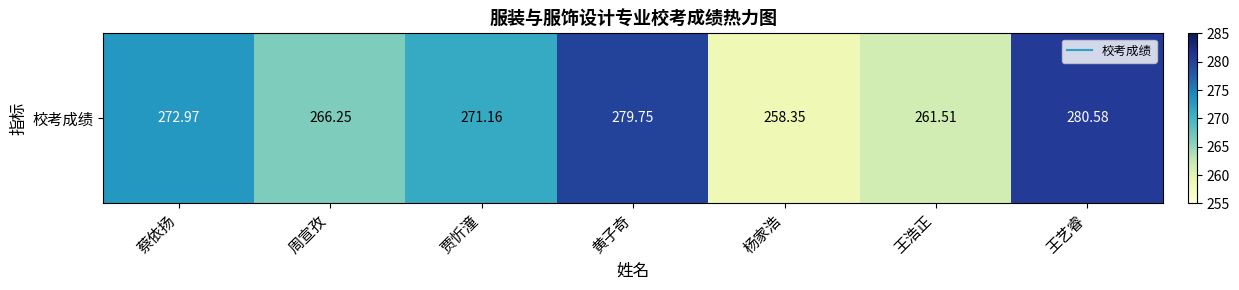

Rank the categories by value from lowest to highest.

杨家浩, 王浩正, 周宣孜, 贾忻潼, 蔡依扬, 黄子奇, 王艺睿